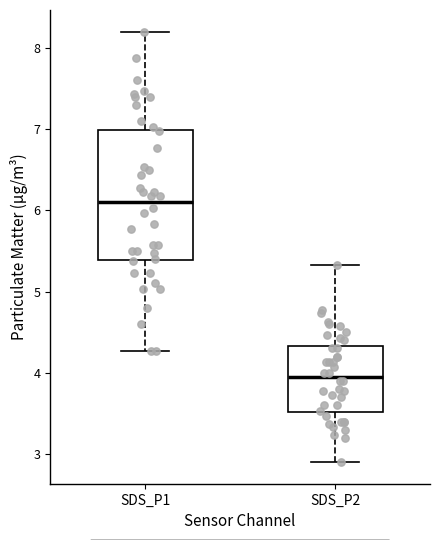

Reading left to right, read every box against the y-axis: the position of its median line, the range the box covers, and the ends of its whiskers. The values are not printed on the chart, so give them approximately, as read against the axis.

SDS_P1: median 6.1, box 5.4 to 7.0, whiskers 4.3 to 8.2
SDS_P2: median 4.0, box 3.5 to 4.3, whiskers 2.9 to 5.3